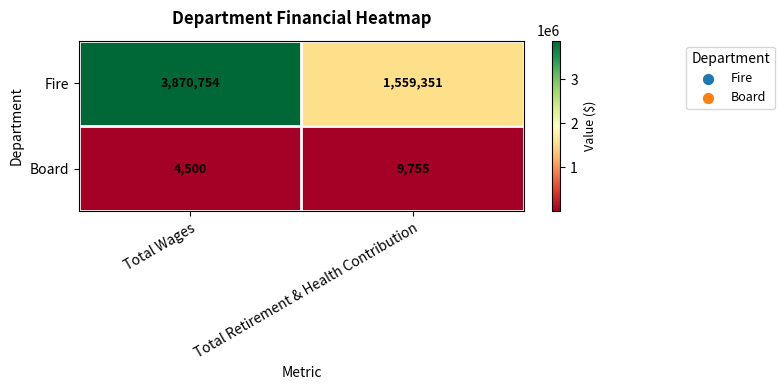

What is the difference between the highest and lowest values at Total Retirement & Health Contribution?

1549596